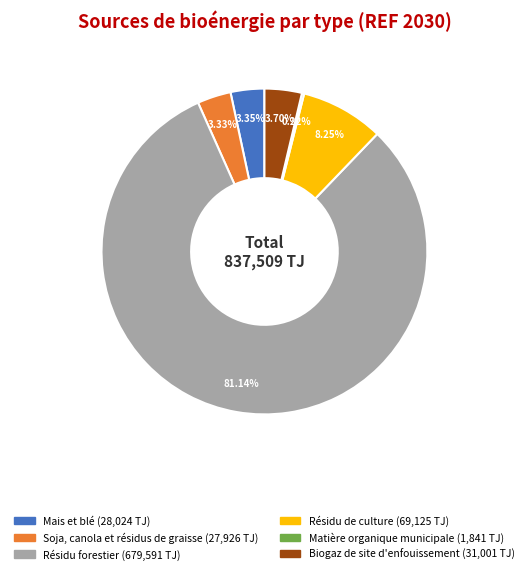

To the nearest percent, what is the difference between the largest and smallest slice percentages?

81%